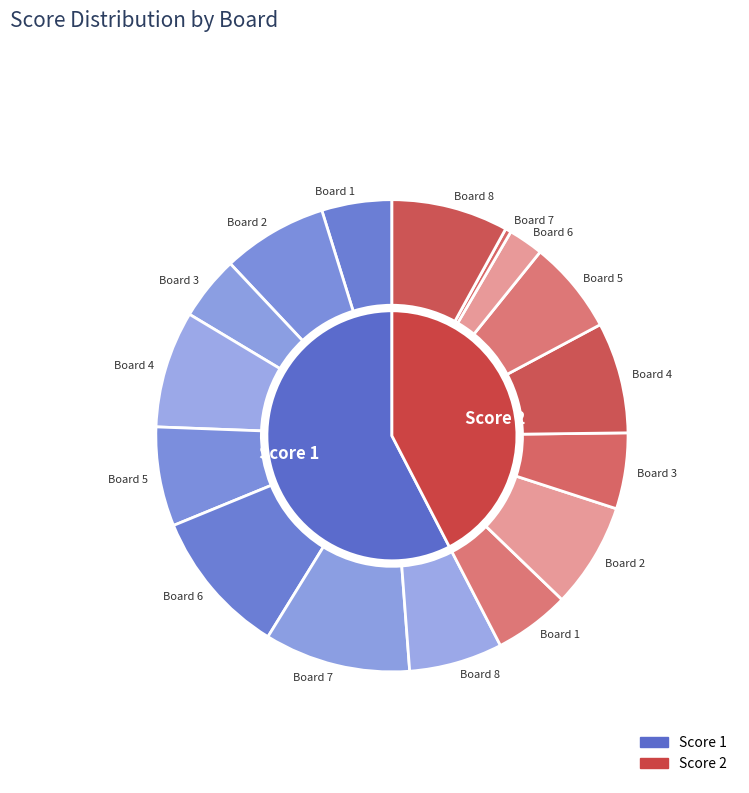

Which slice is the smallest?

7